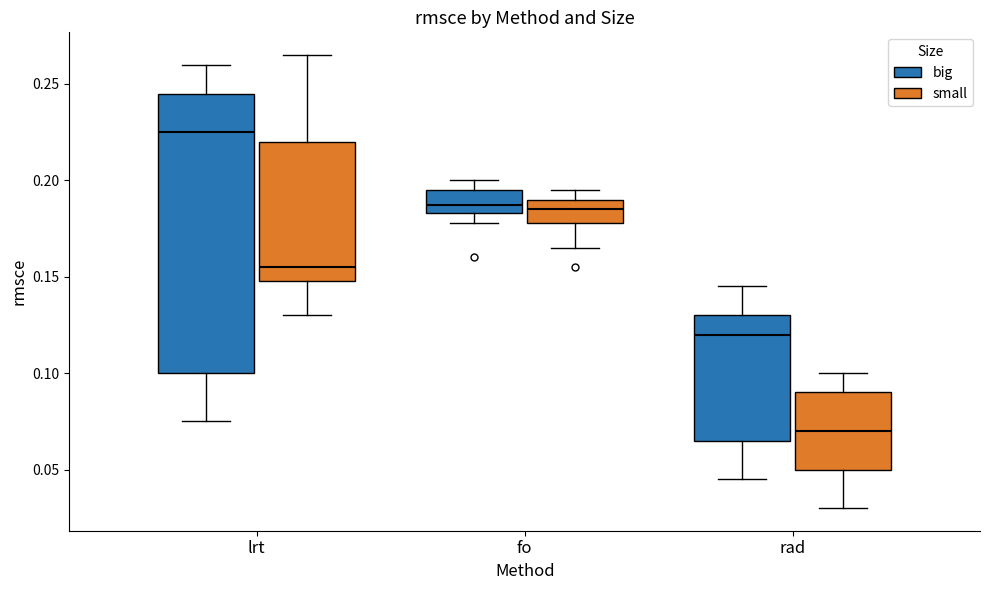

Where does the upper whisker of the box for fo (small) end on the y-axis? The values are not printed on the chart, so give them approximately, as read against the axis.

0.195